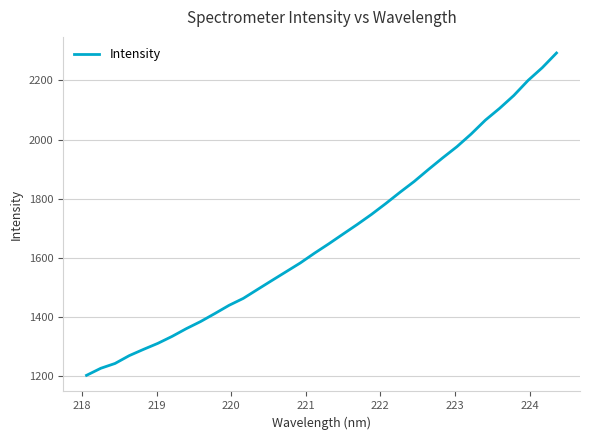

What is the greatest value displayed?

2292.3